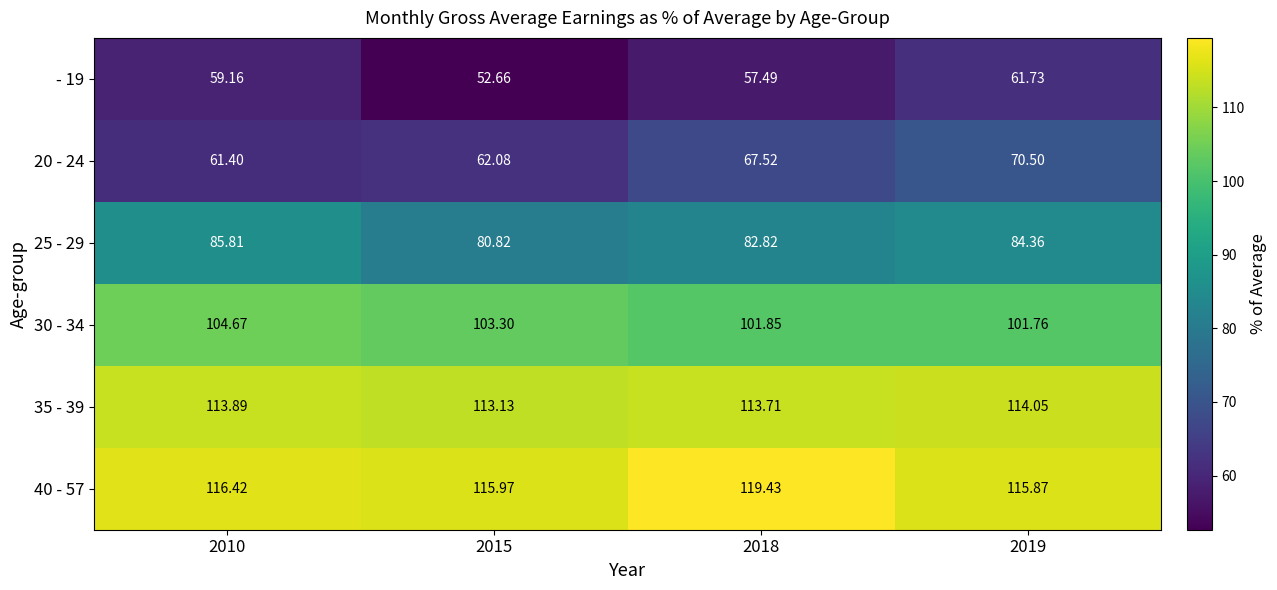

At which category does the chart reach its minimum across all series?

2015